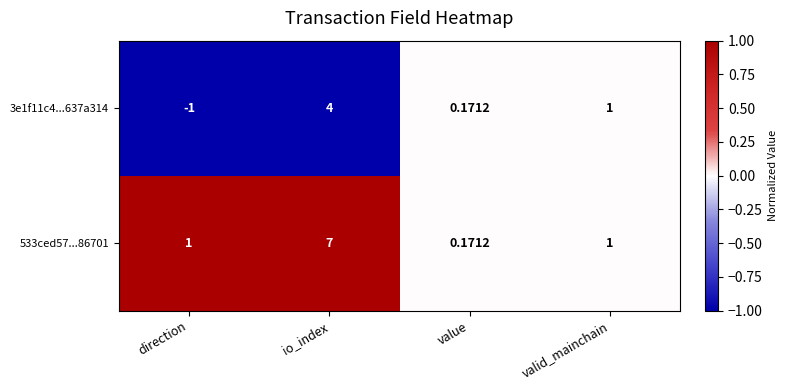

Which series changed the most between direction and io_index?

533ced57...86701